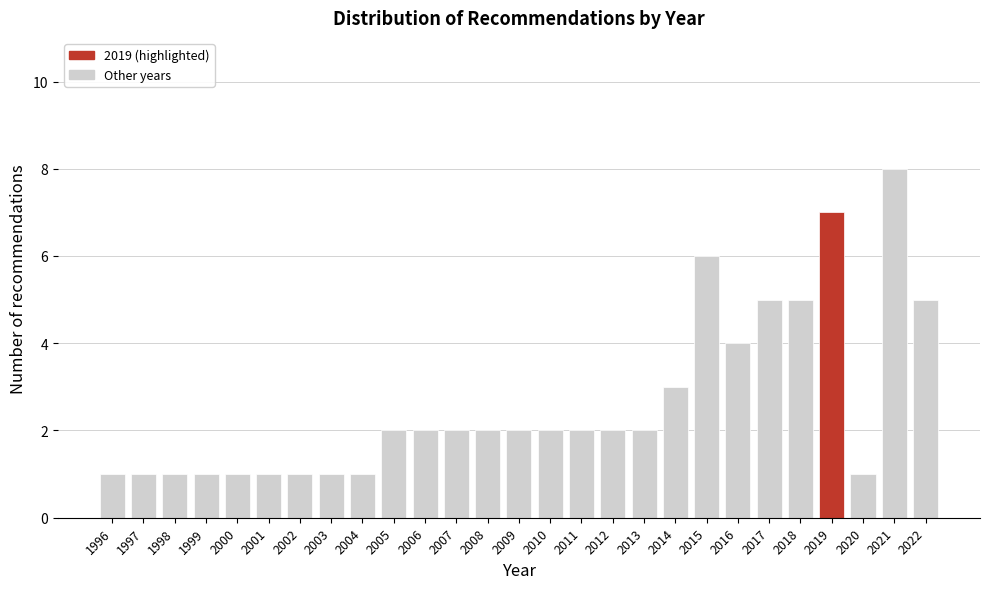

Reading left to right, transcribe all the data shown in this chart.

1996=1	1997=1	1998=1	1999=1	2000=1	2001=1	2002=1	2003=1	2004=1	2005=2	2006=2	2007=2	2008=2	2009=2	2010=2	2011=2	2012=2	2013=2	2014=3	2015=6	2016=4	2017=5	2018=5	2019=7	2020=1	2021=8	2022=5